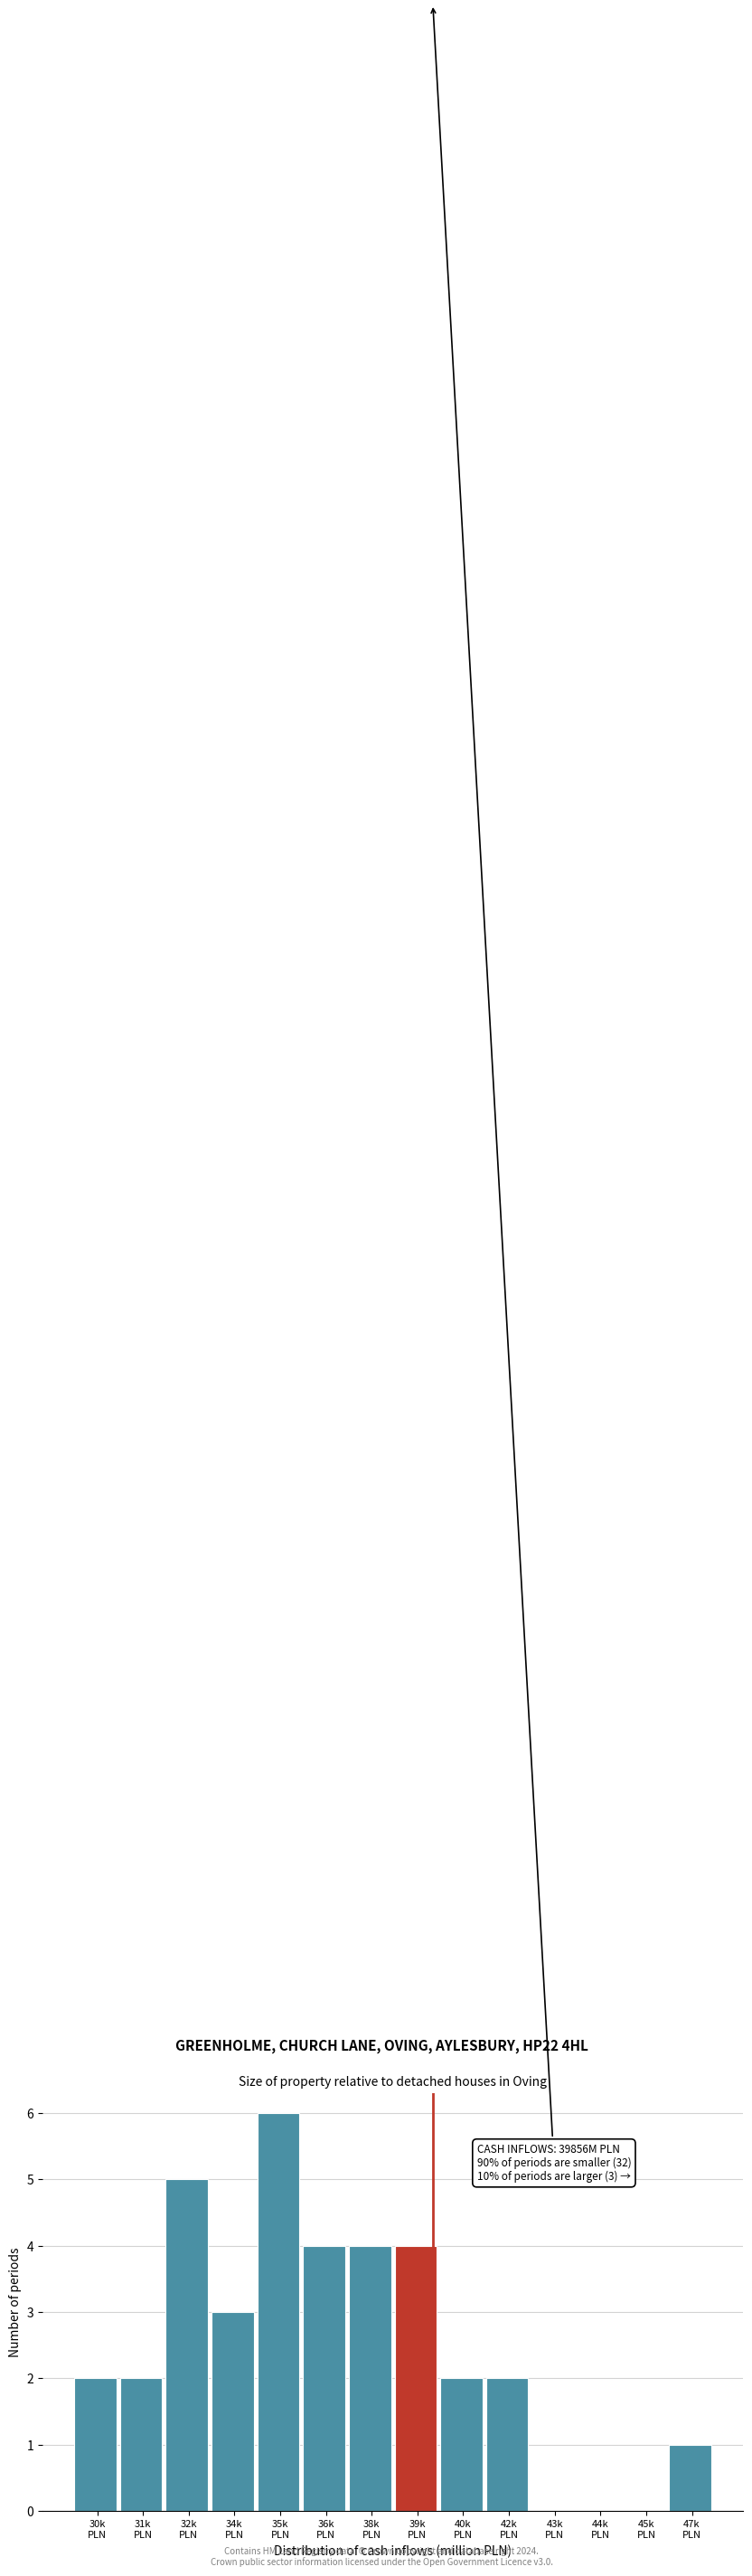

What is the sum of all values?

35